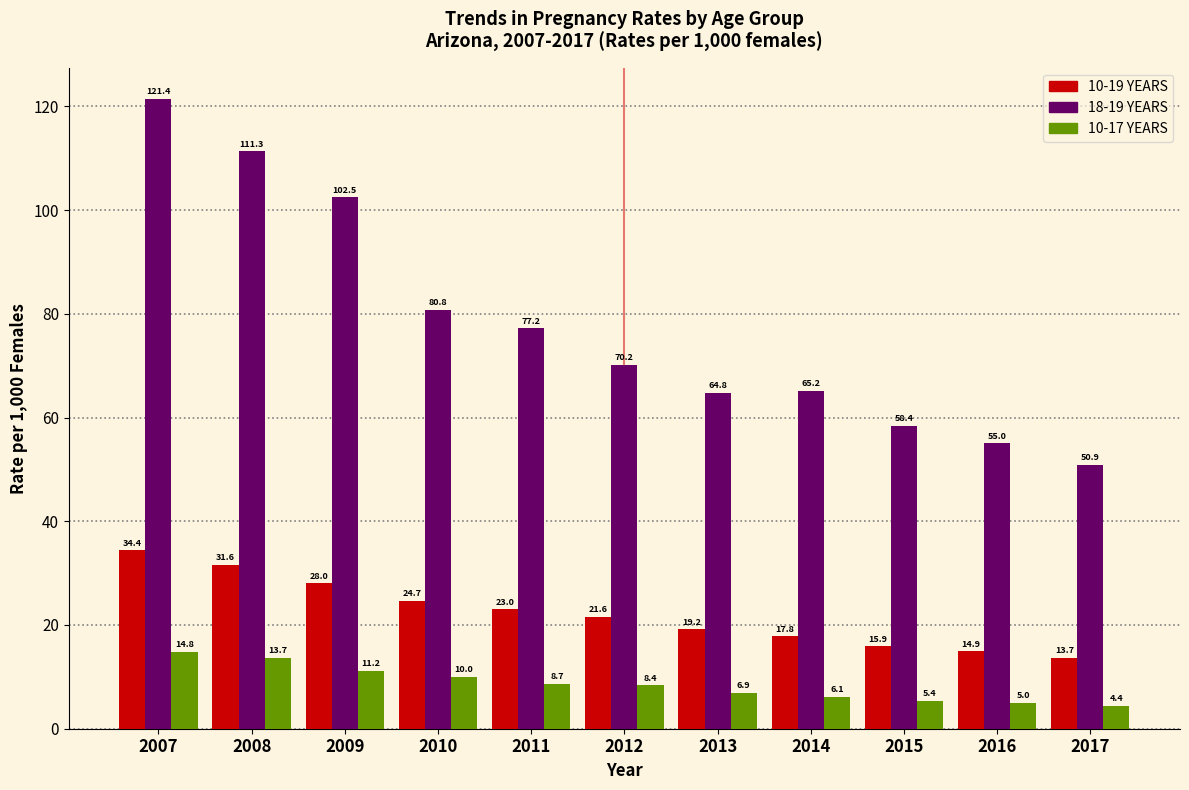

Reading left to right, extract all data points from this chart.

10-19 YEARS: 2007=34.4	2008=31.6	2009=28.0	2010=24.7	2011=23.0	2012=21.6	2013=19.2	2014=17.8	2015=15.9	2016=14.9	2017=13.7
18-19 YEARS: 2007=121.4	2008=111.3	2009=102.5	2010=80.8	2011=77.2	2012=70.2	2013=64.8	2014=65.2	2015=58.4	2016=55.0	2017=50.9
10-17 YEARS: 2007=14.8	2008=13.7	2009=11.2	2010=10.0	2011=8.7	2012=8.4	2013=6.9	2014=6.1	2015=5.4	2016=5.0	2017=4.4